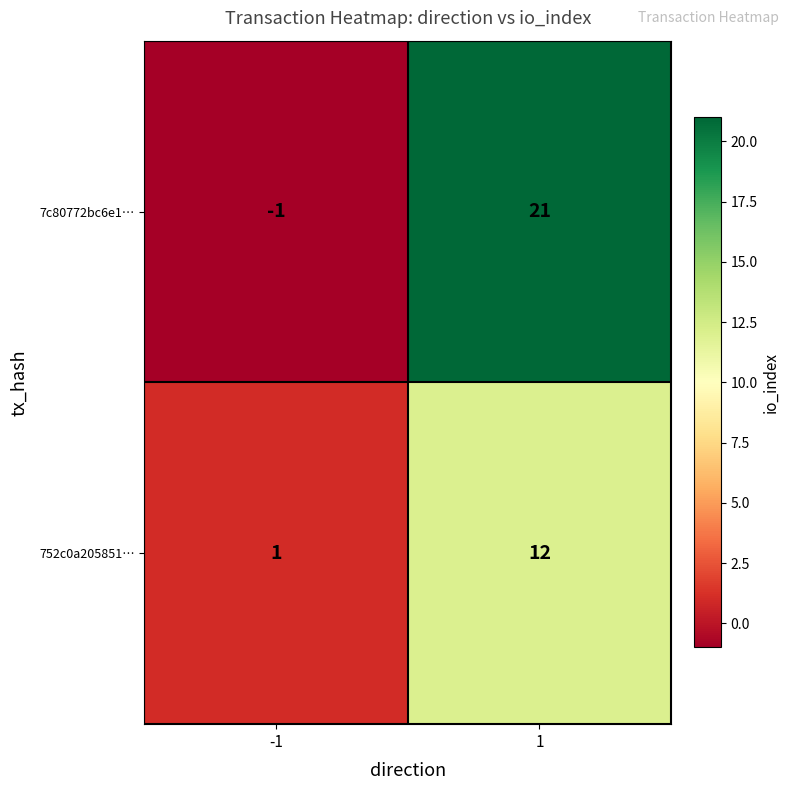

At how many categories does at least one series exceed 2?

1